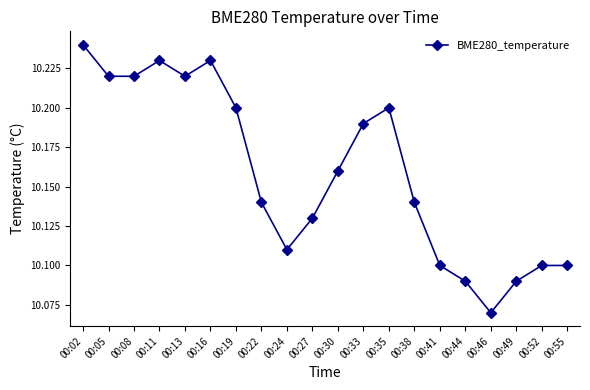

Is this an area chart (filled region under the line)?

No